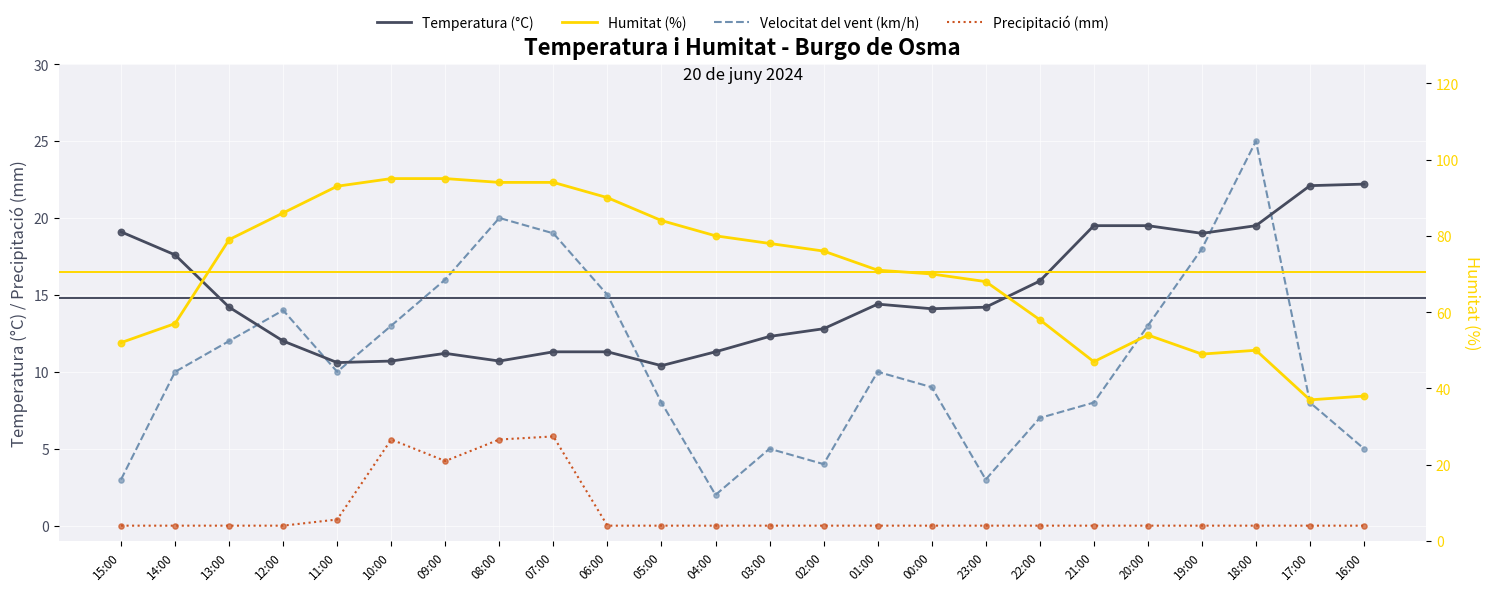

Is the value of Temperatura (°C) at 04:00 greater than the value of Humitat (%) at 04:00?

No